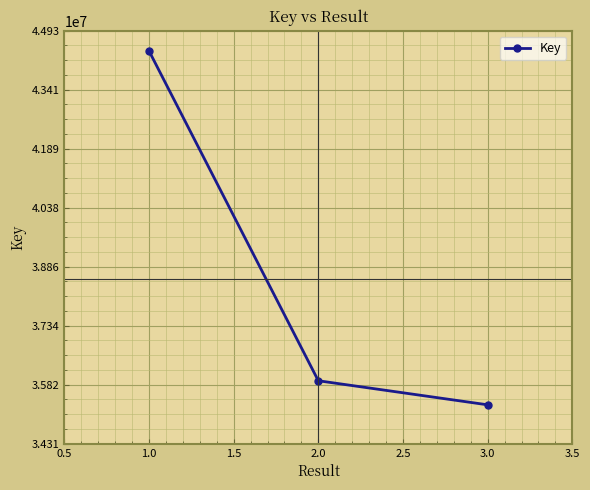

What is the minimum value shown in the chart?

35306383